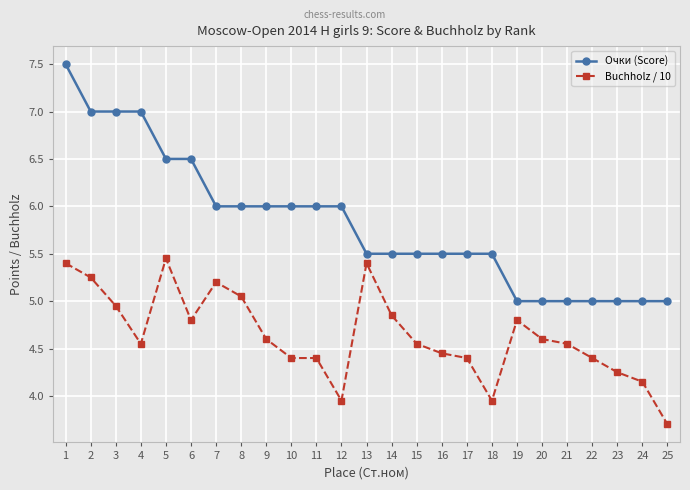

True or false: Buchholz / 10 has more than 2 interior local peaks.

True